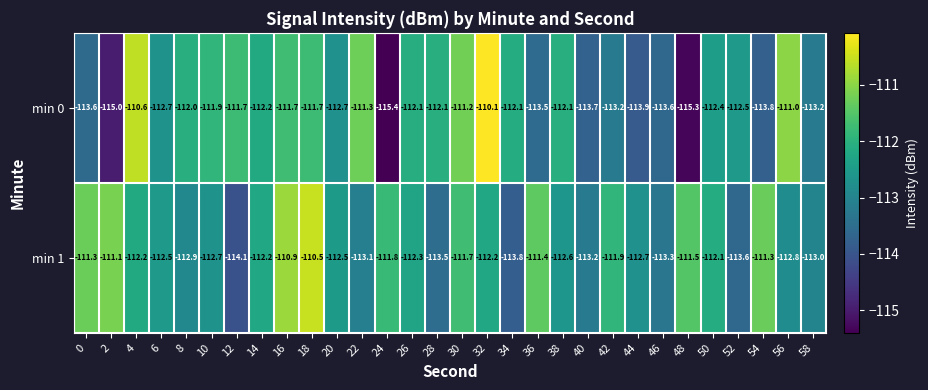

Which label corresponds to the smallest value in the chart?

24